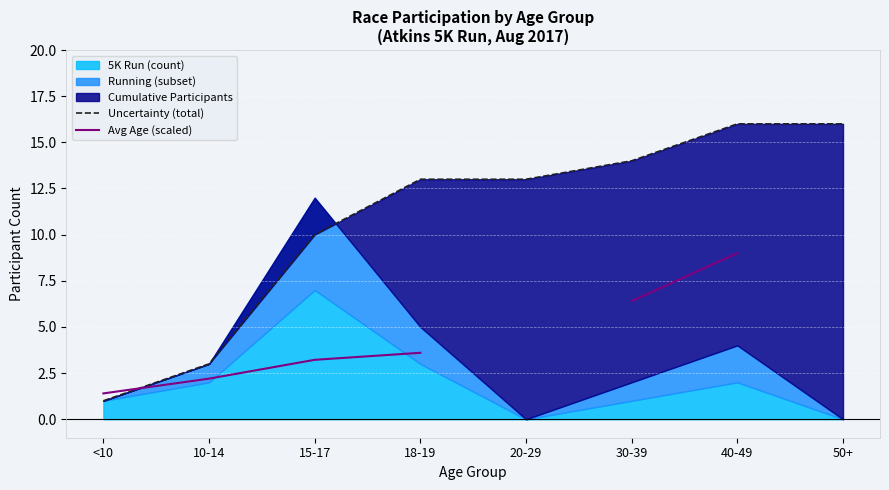

At which label does Uncertainty (total) reach its peak?

40-49